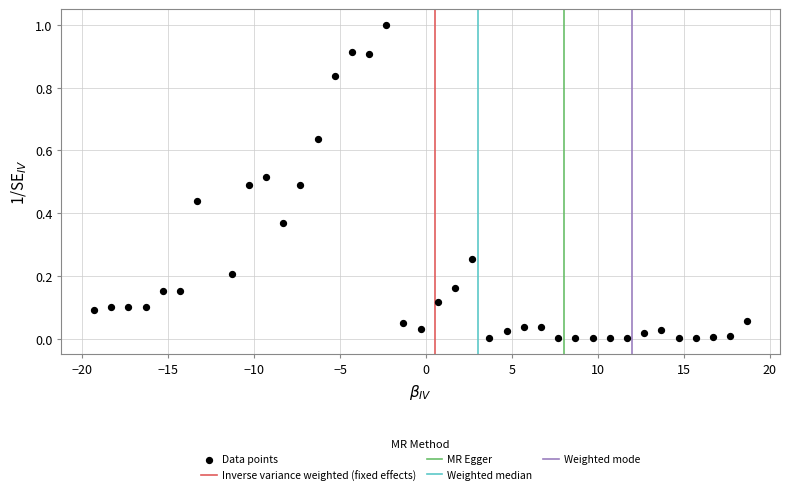

What is the range of Y values (max minus min)?

1.0